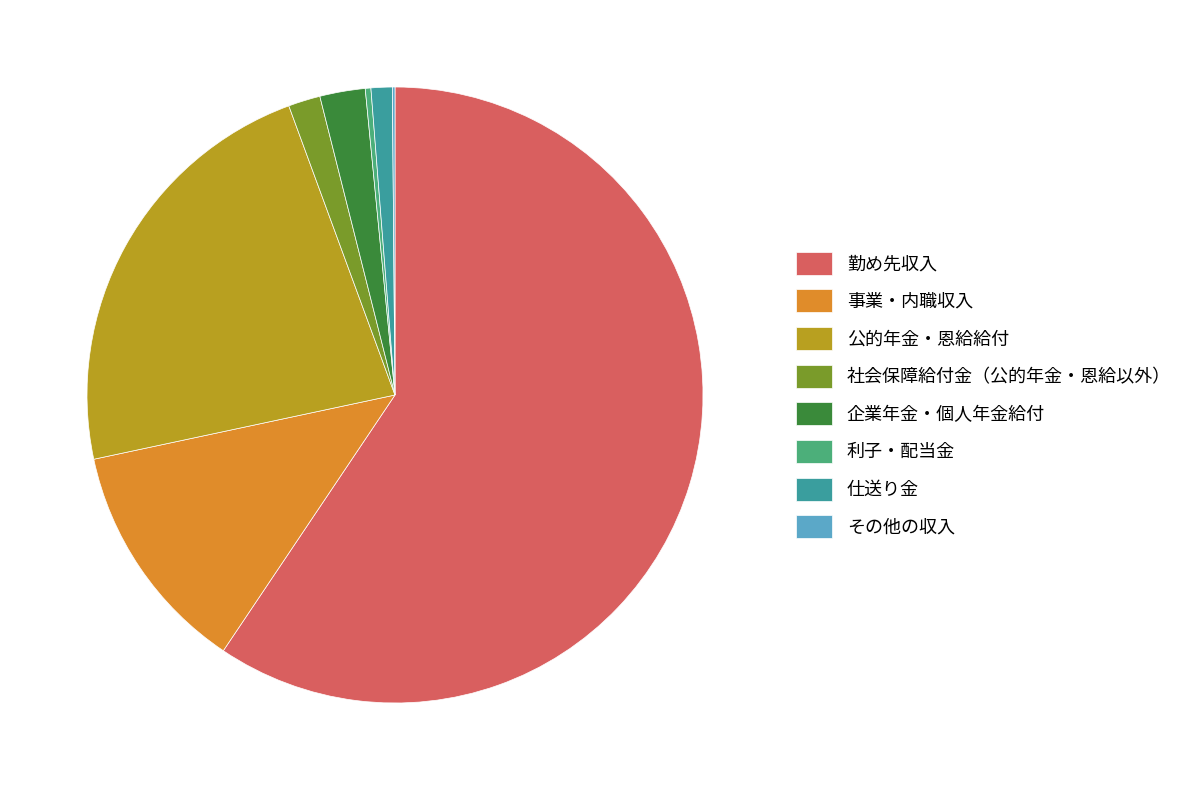

What is the largest slice in the pie chart?

勤め先収入